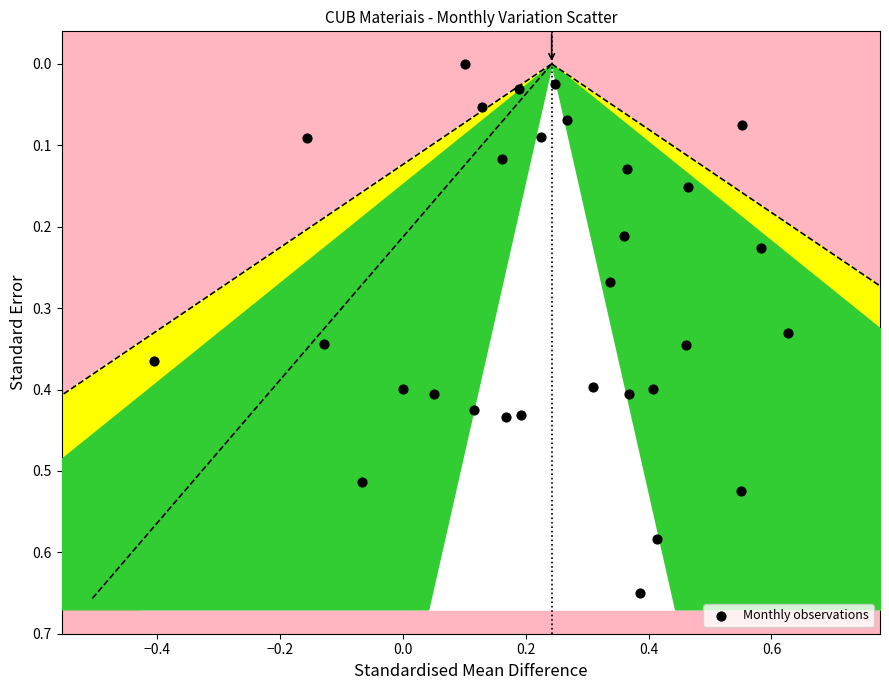

What is the range of X values (max minus min)?

1.0